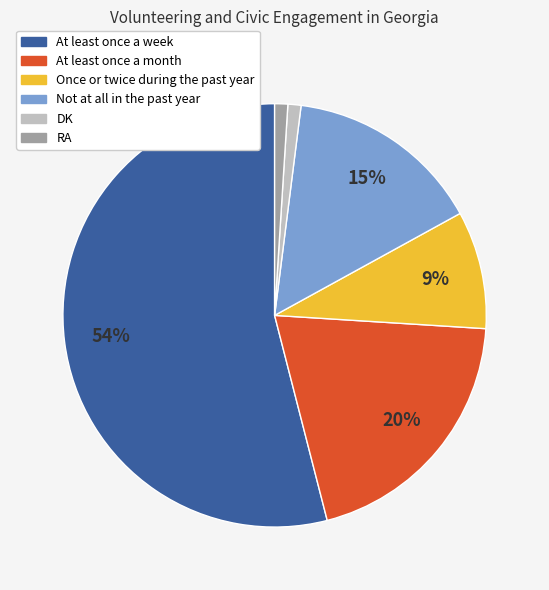

What percentage is the At least once a month slice, to the nearest percent?

20%